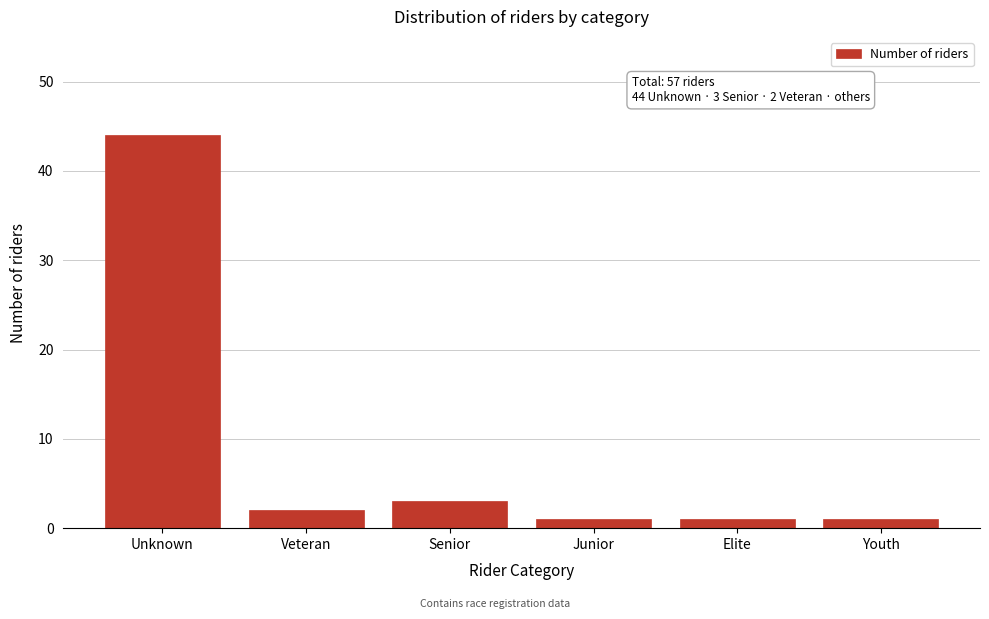

Reading right to left, what are all the values shown in this chart?

1	1	1	3	2	44